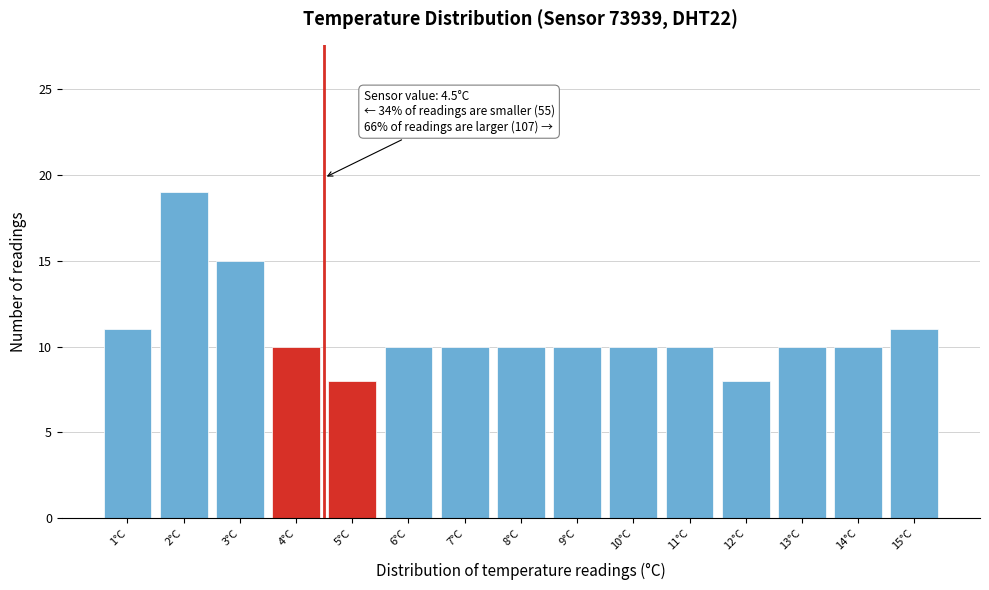

Over which range of the x-axis is the bar tallest?

1.5 to 2.5